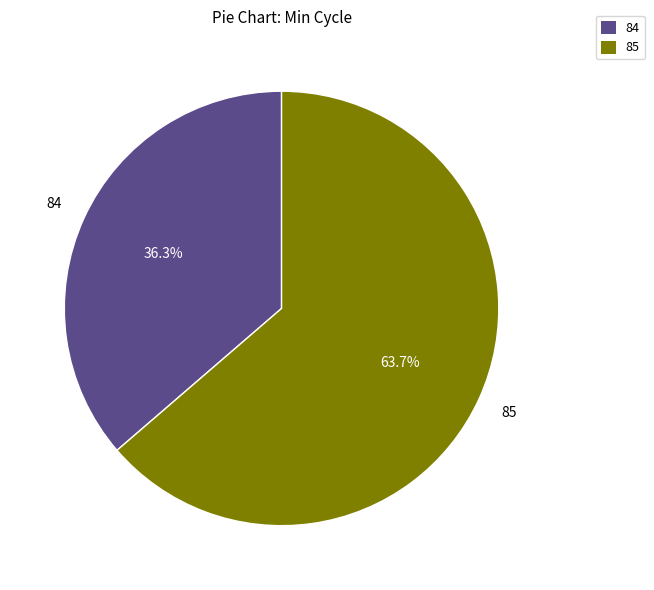

Is there a majority slice in this chart?

Yes